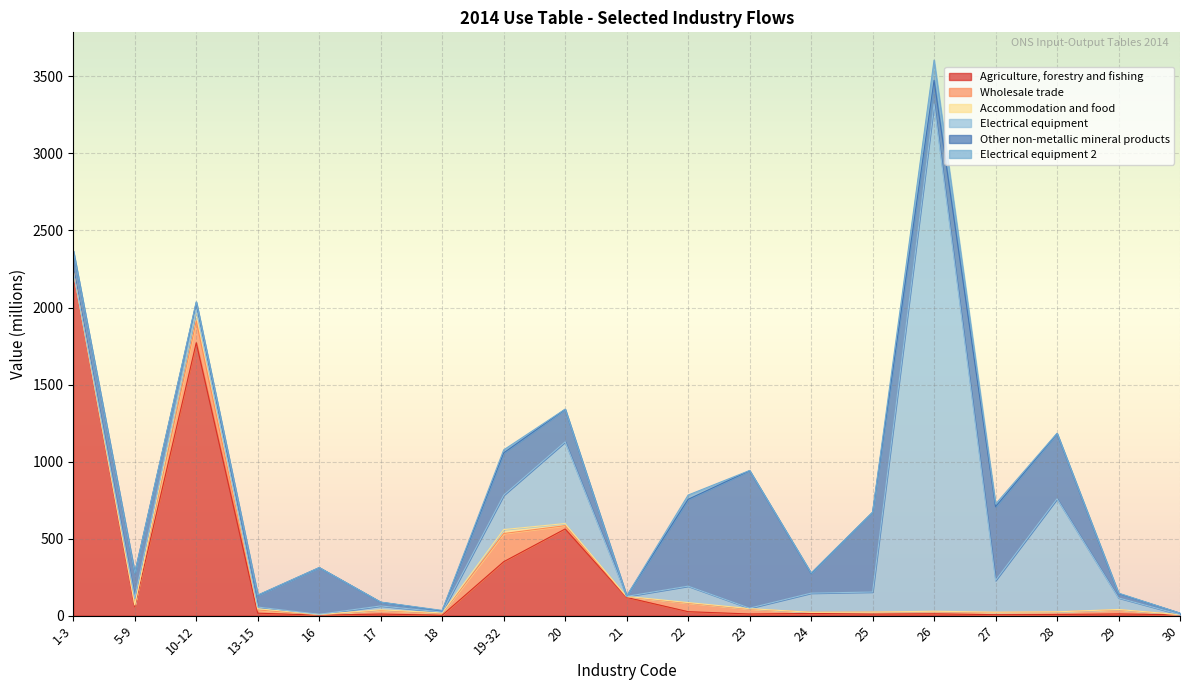

Where does the Electrical equipment series first go above 44?

5-9